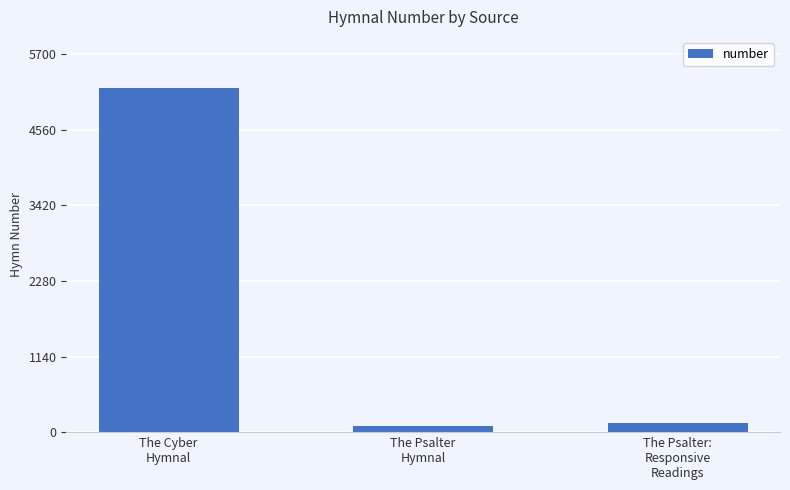

Count the number of data series in this chart.

1